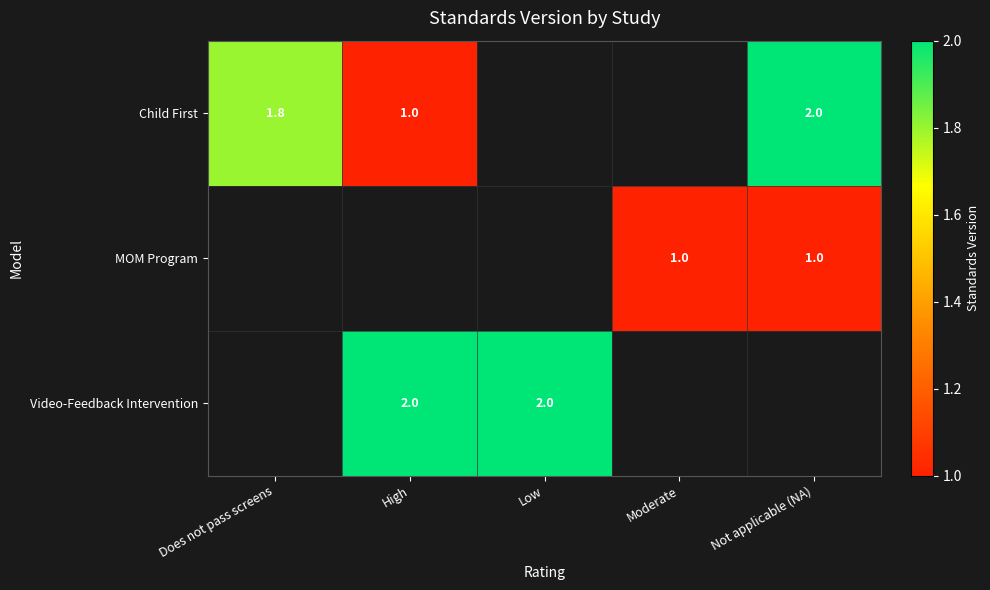

What is the smallest value displayed?

1.0